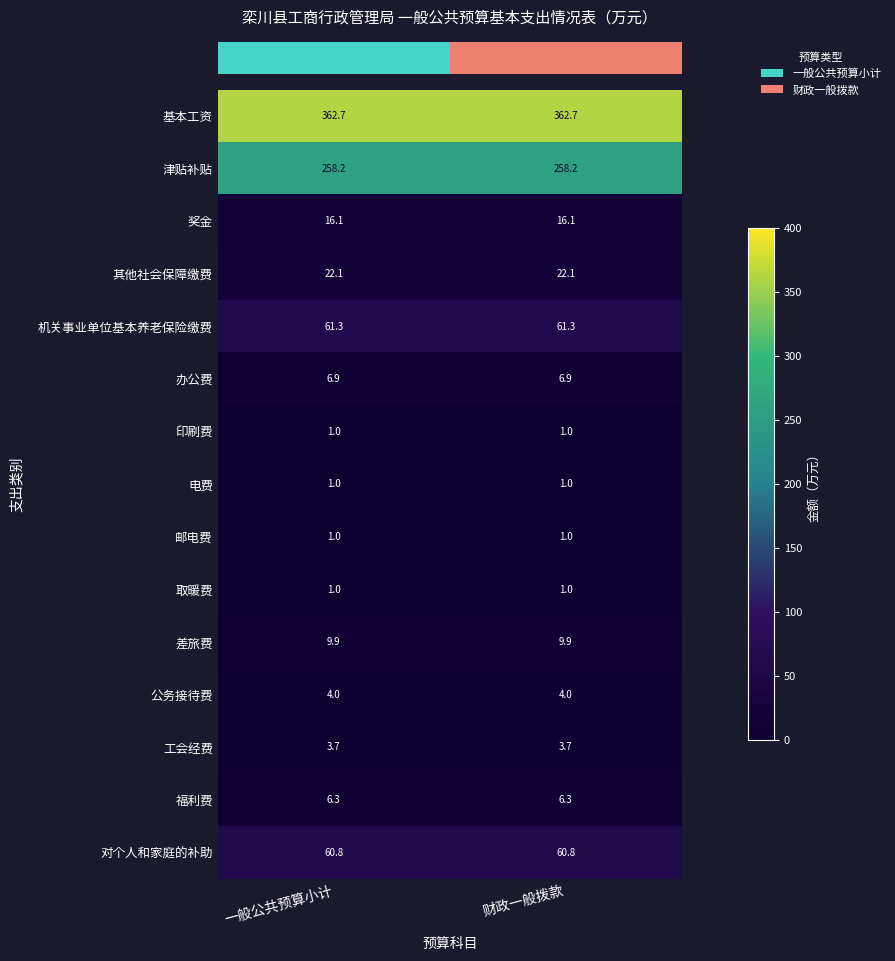

What is the spread (max minus min) of values at 财政一般拨款?

361.7